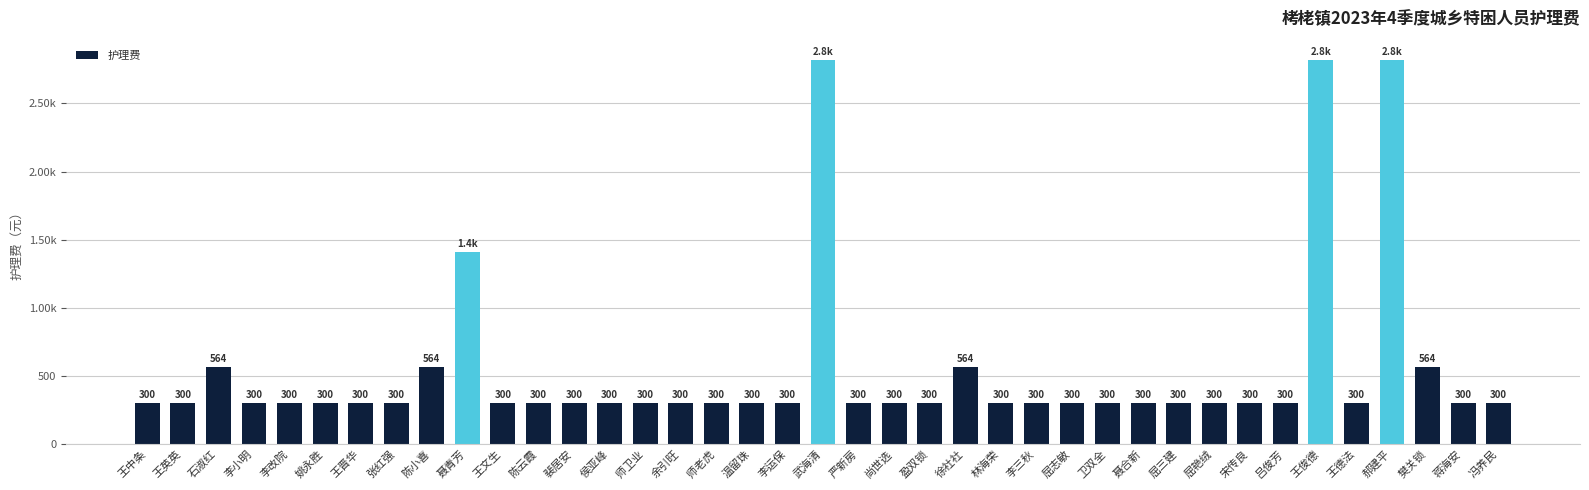

List the labels in order of value, smallest first.

王中条, 王英英, 李小明, 李改院, 姚永胜, 王晋华, 张红强, 王文生, 陈云霞, 裴居安, 侯亚峰, 师卫业, 余引旺, 师老虎, 温留珠, 李运保, 严新房, 尚世选, 盈双锁, 林海荣, 李三秋, 屈志敏, 卫双全, 聂合新, 屈三建, 屈艳绒, 宋传良, 吕俊芳, 王德法, 蒋海安, 冯养民, 石淑红, 陈小喜, 徐社社, 樊关锁, 聂青芳, 武海清, 王俊德, 郝建平